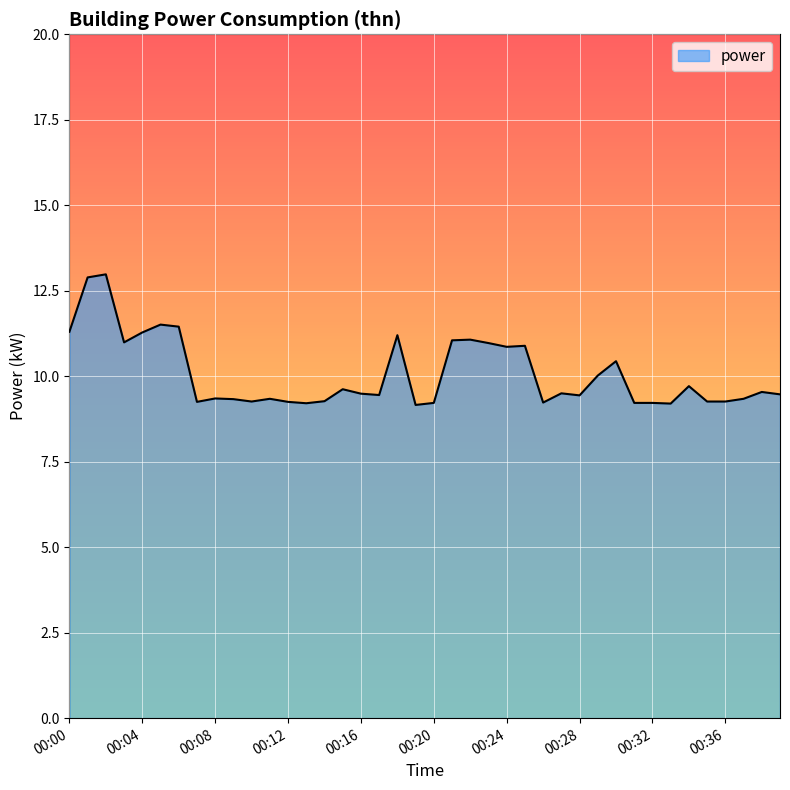

What is the minimum value shown in the chart?

9.2